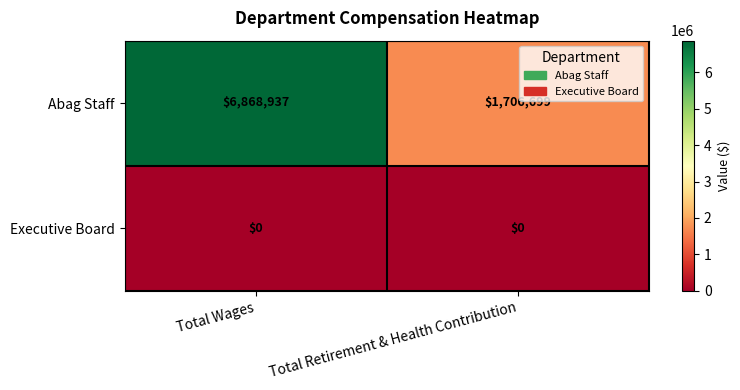

Reading right to left, extract all data points from this chart.

Abag Staff: Total Retirement & Health Contribution=1706699	Total Wages=6868937
Executive Board: Total Retirement & Health Contribution=0	Total Wages=0